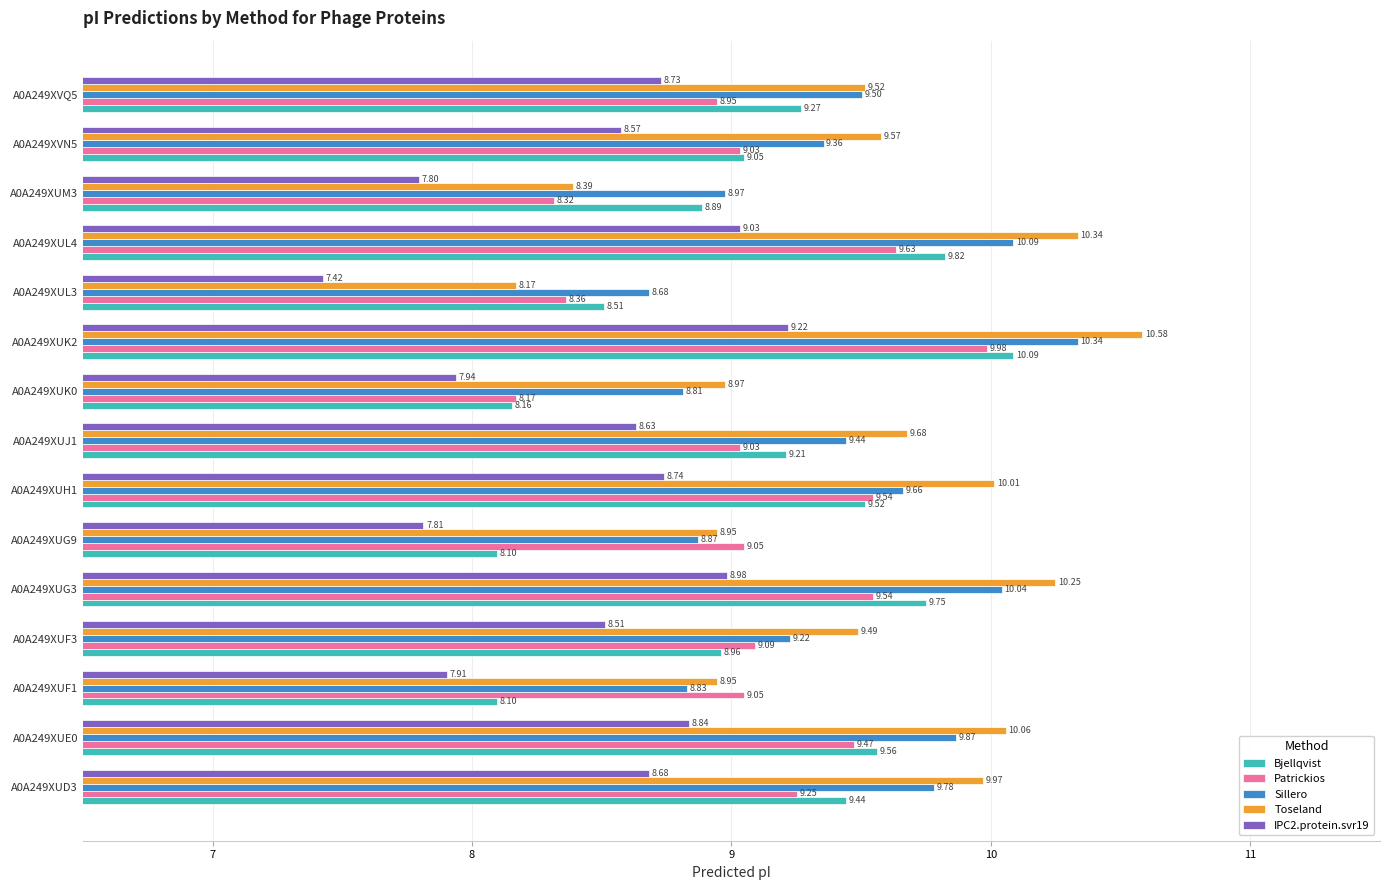

At how many categories does at least one series exceed 9?

12